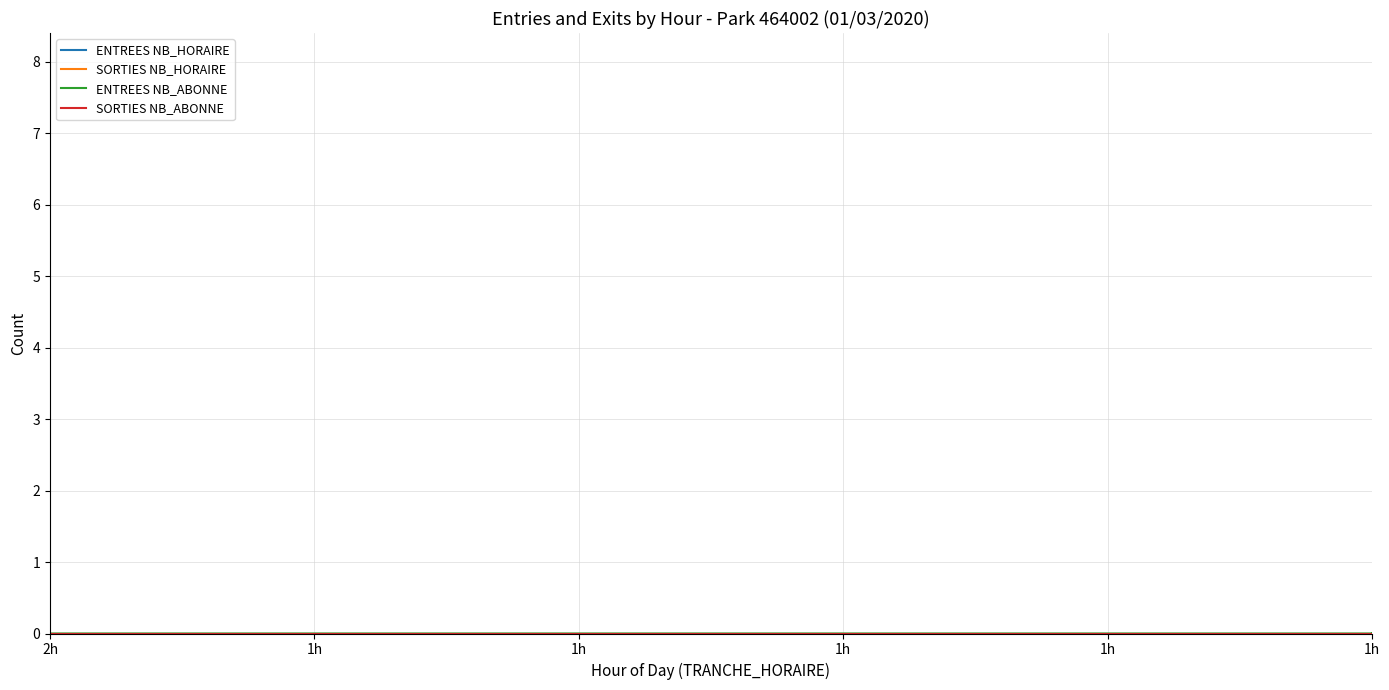

Does the chart have visible grid lines?

Yes